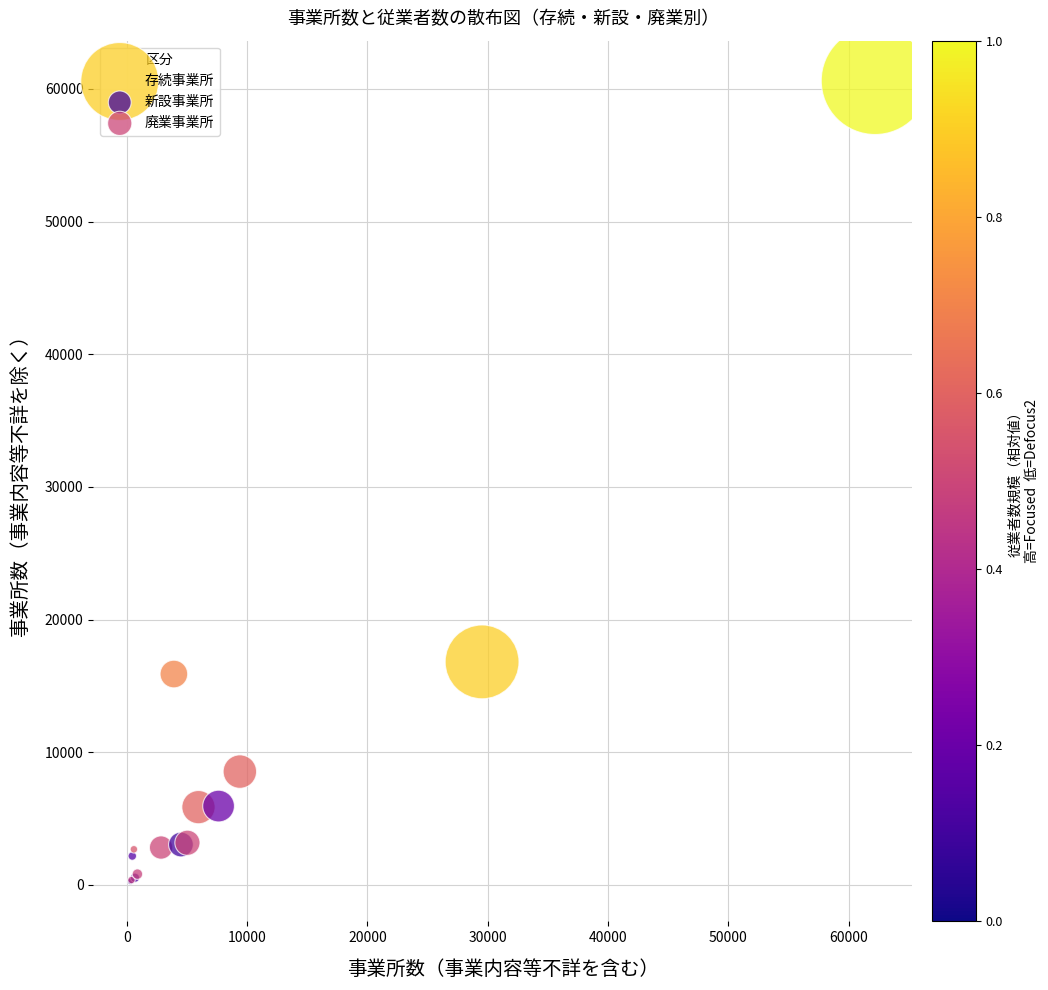

Which series has the largest Y range (max minus min)?

存続事業所